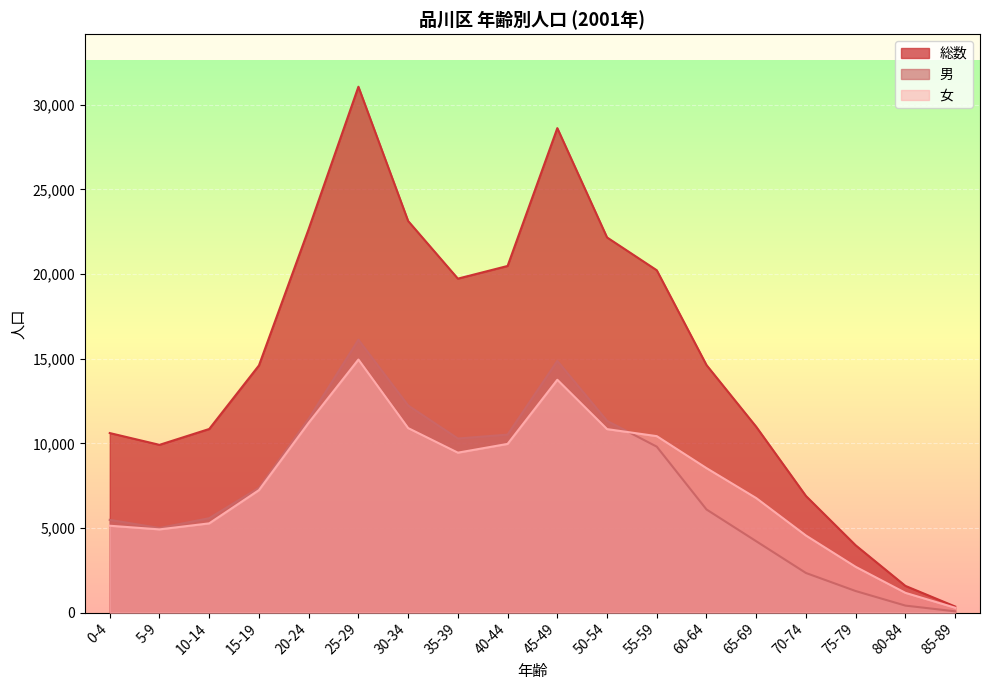

The 女 series shows 14949 at 25-29. True or false?

True